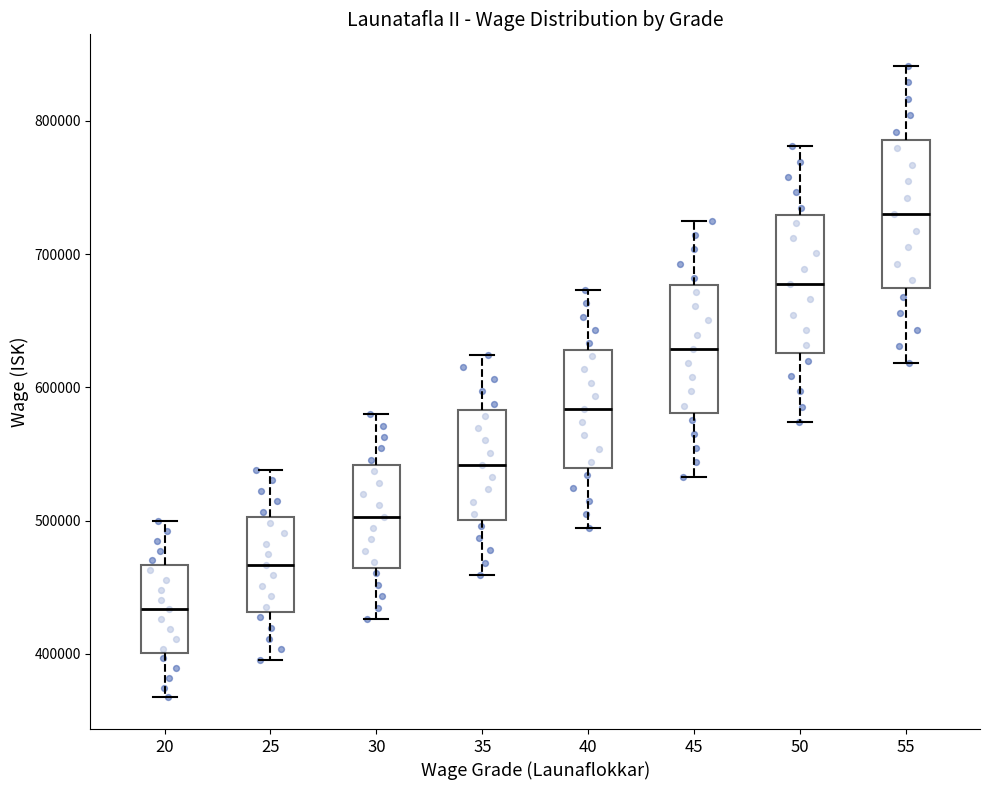

Where does the upper whisker of the box at x = 30 end on the y-axis? The values are not printed on the chart, so give them approximately, as read against the axis.

580000